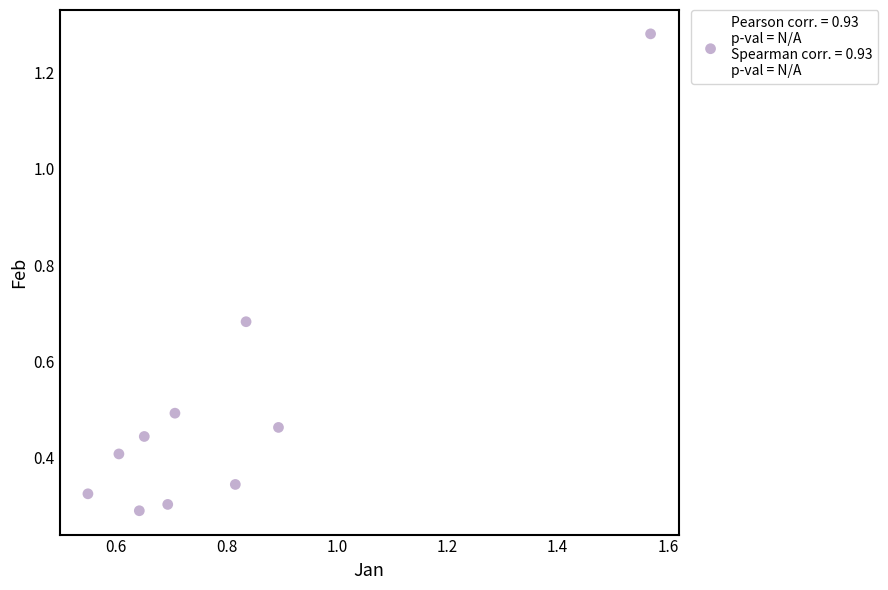

What is the range of Y values (max minus min)?

1.0